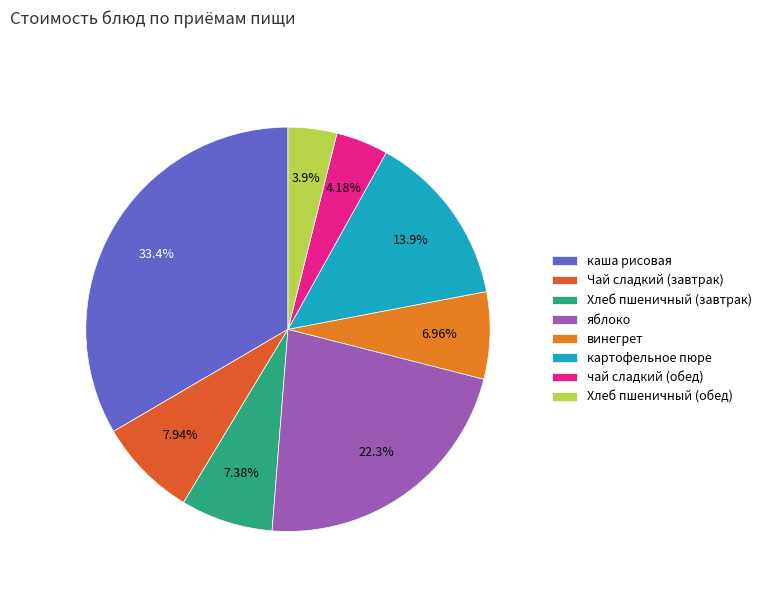

Which category has the smallest portion of the pie?

Хлеб пшеничный (обед)